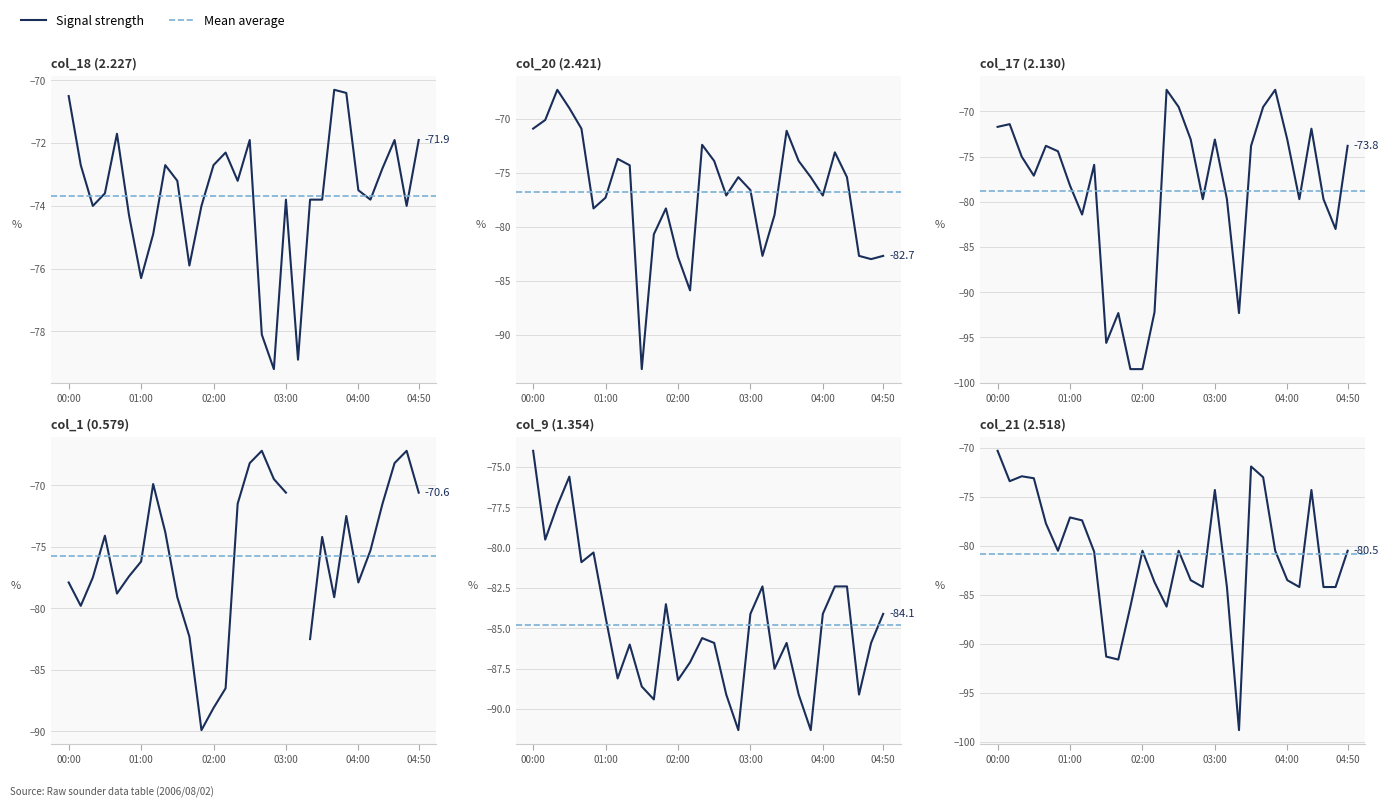

What is the label of the 29th point from the left?

04:40